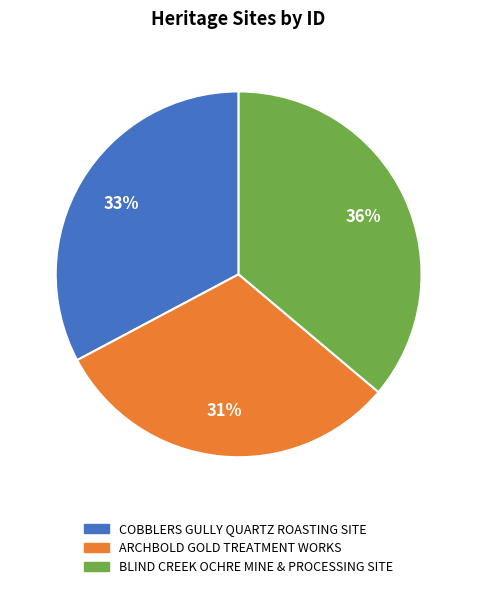

What is the ratio of the value at COBBLERS GULLY QUARTZ ROASTING SITE to the value at ARCHBOLD GOLD TREATMENT WORKS?

1.1